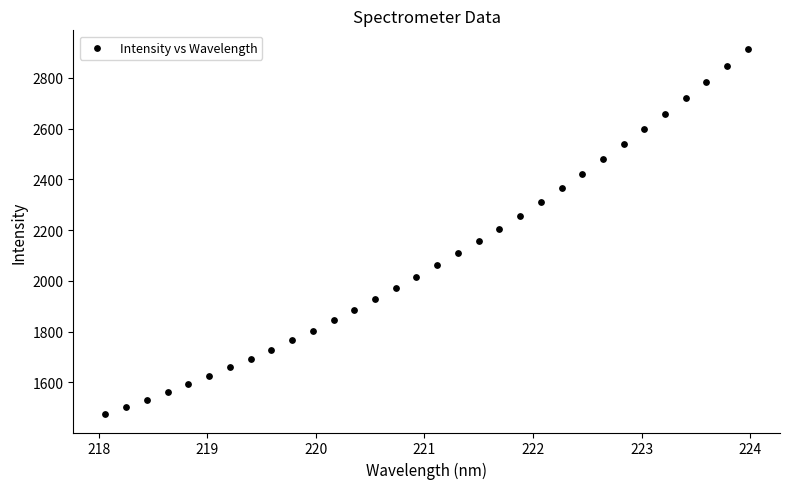

What is the range of X values (max minus min)?

5.9